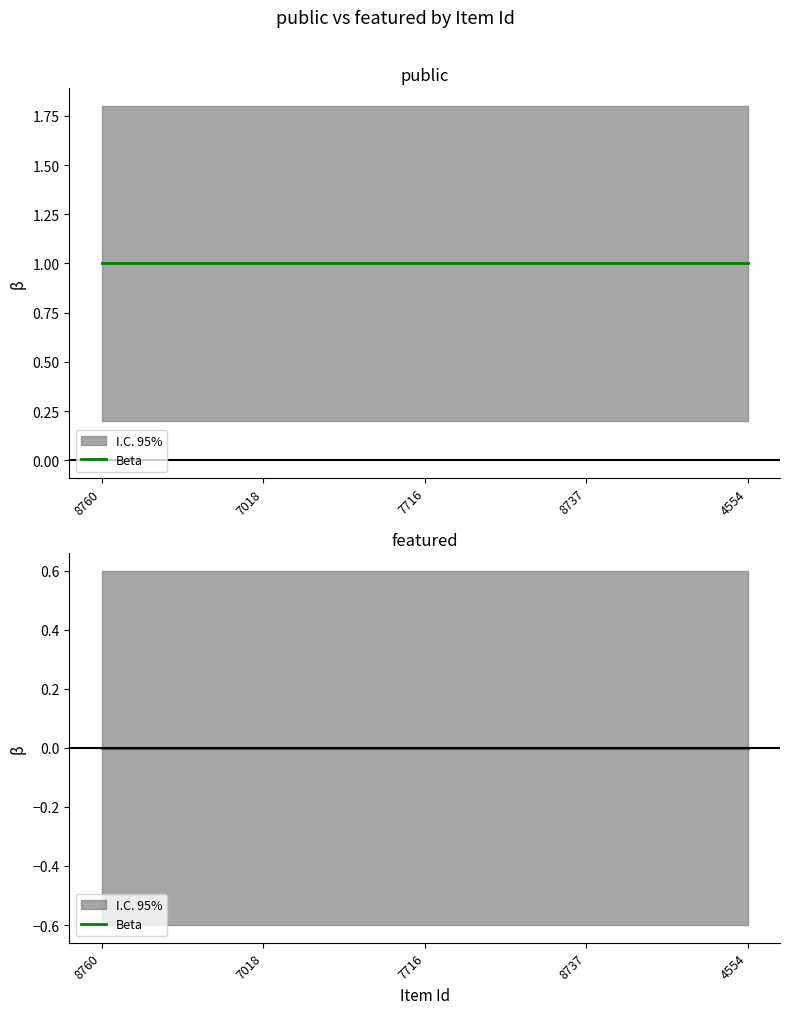

True or false: public and featured cross at least once.

False